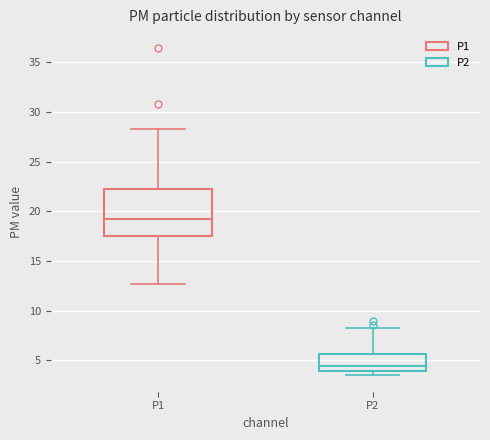

Which box is the tallest, from its lower edge to its upper edge?

P1